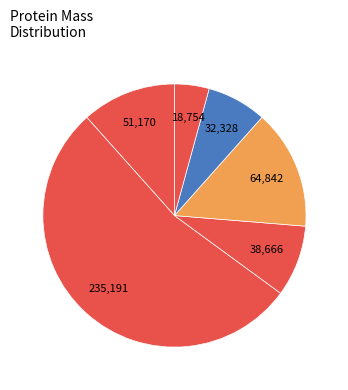

How many slices are in this pie chart?

6